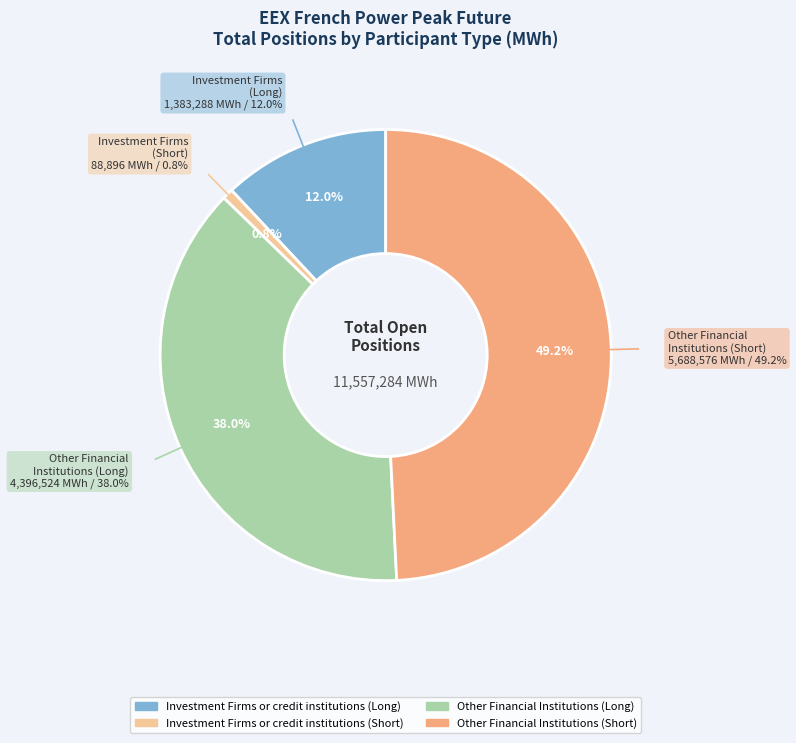

Rank the categories by value from highest to lowest.

Other Financial Institutions (Short), Other Financial Institutions (Long), Investment Firms or credit institutions (Long), Investment Firms or credit institutions (Short)